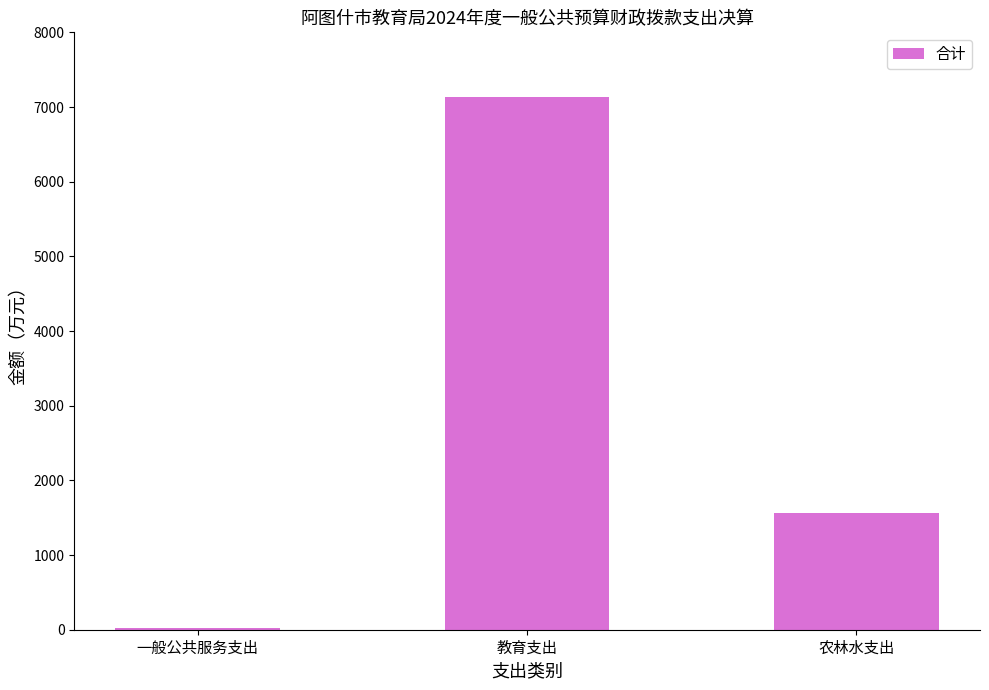

At which category does the chart reach its peak across all series?

教育支出